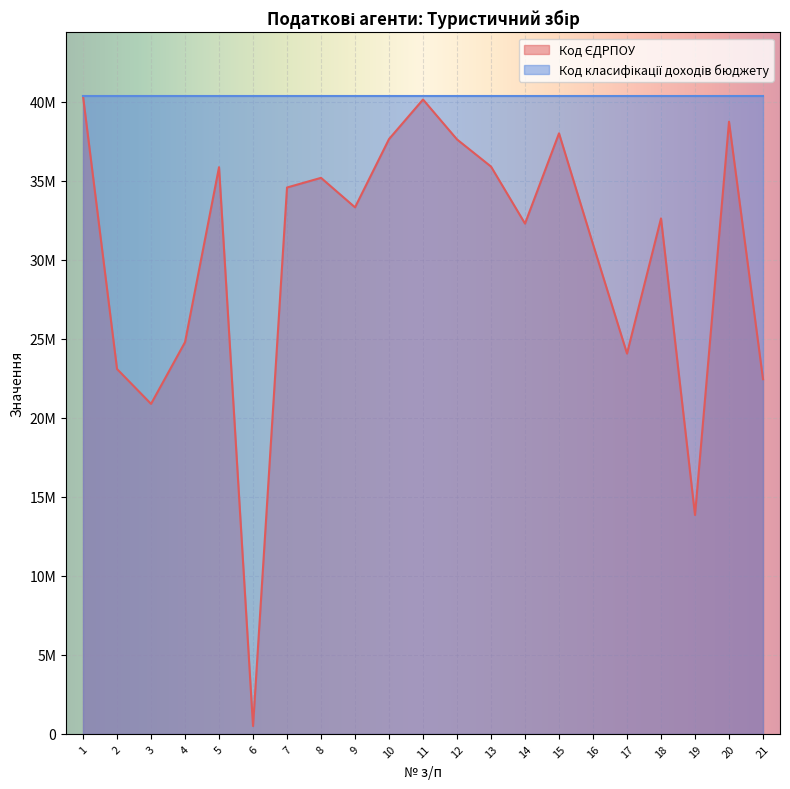

What is the change in value from 11 to 21?

-17693009